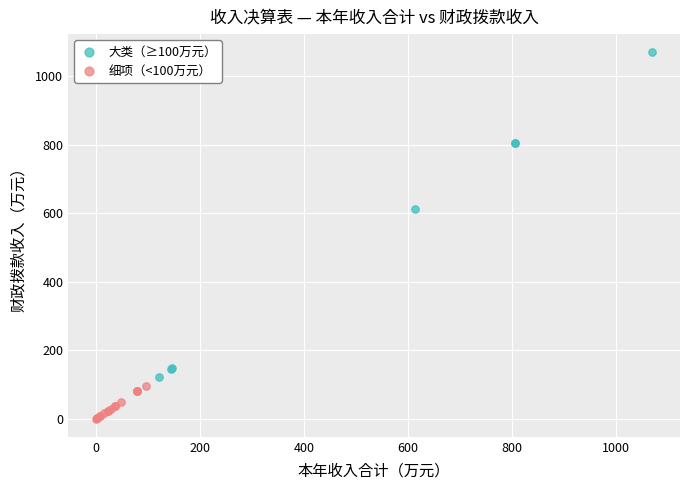

Which series contains the highest Y value?

大类（≥100万元）